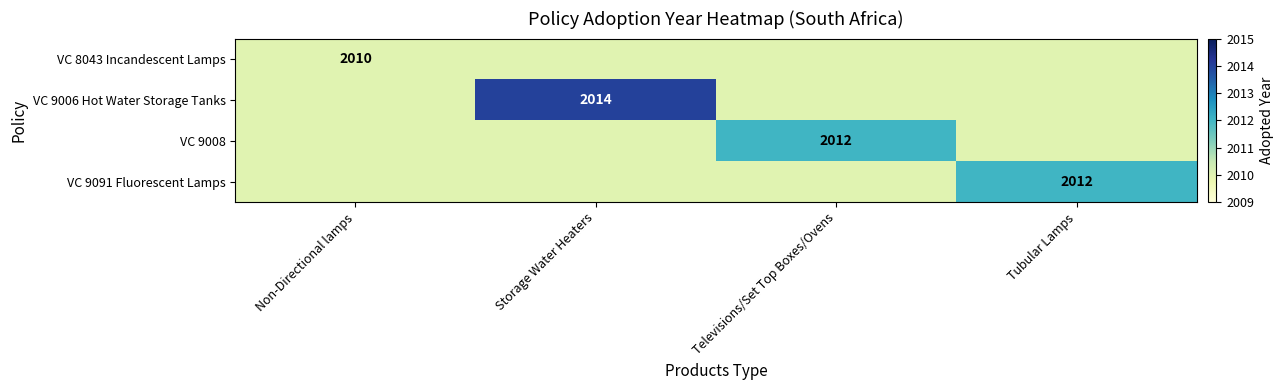

Which label corresponds to the largest value in the chart?

Storage Water Heaters